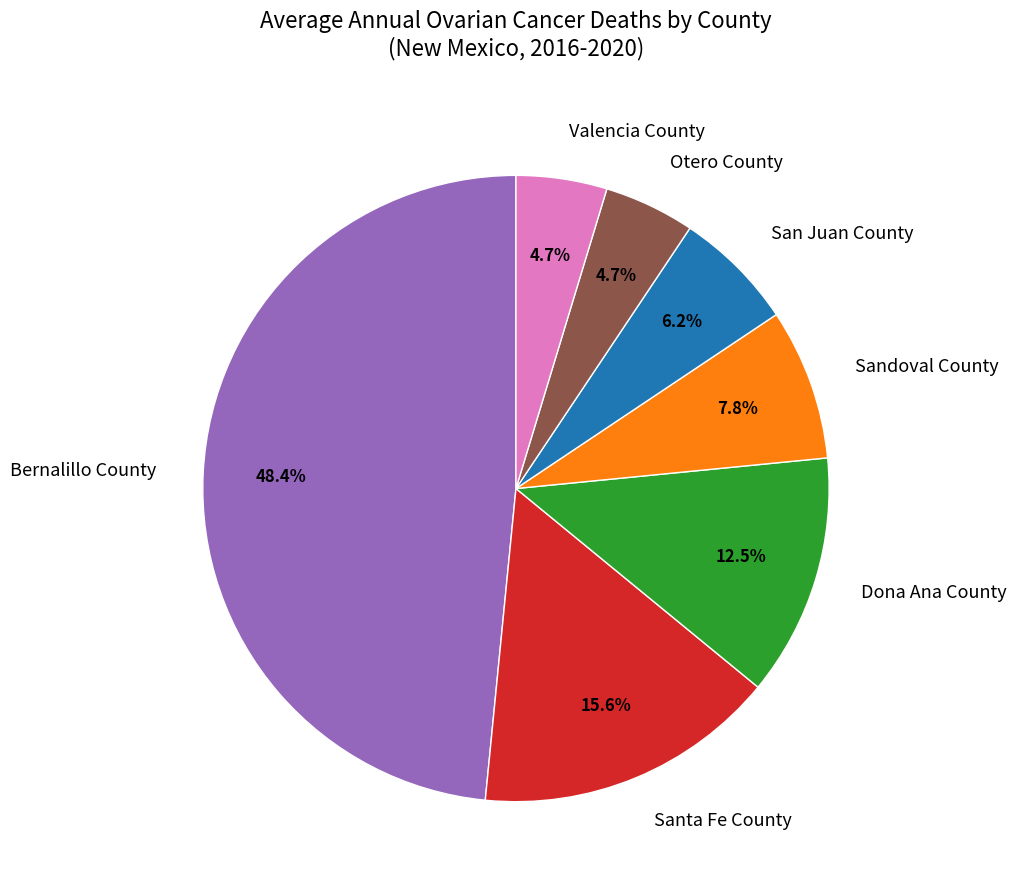

To the nearest percent, what percentage of the pie is San Juan County?

6%